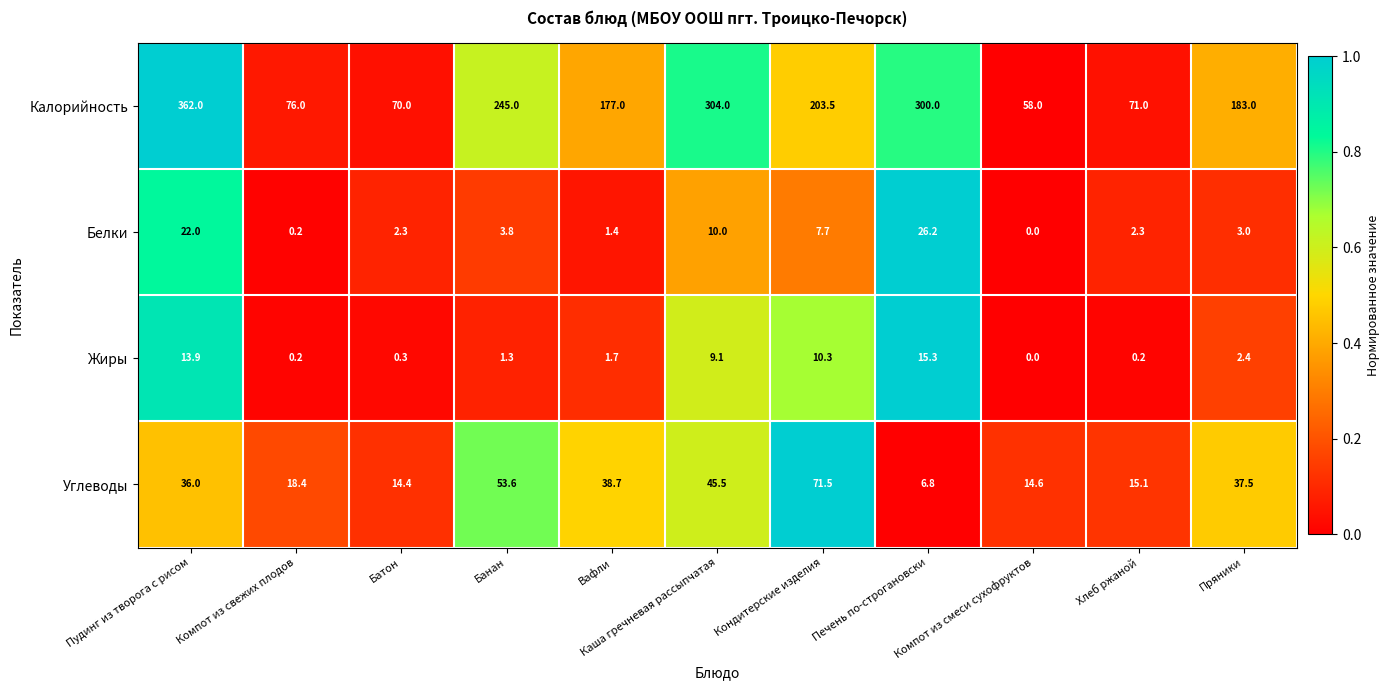

What is the sum of all Калорийность values?

2049.5